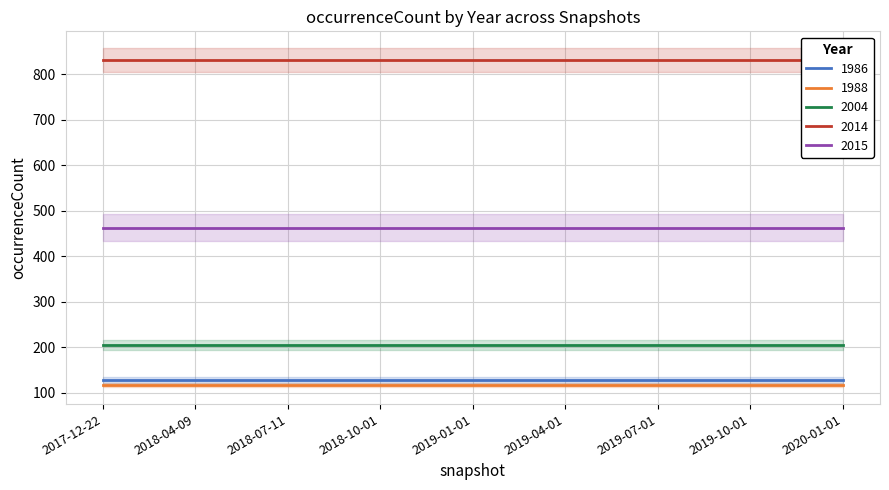

What is the spread (max minus min) of values at 2020-01-01?

714